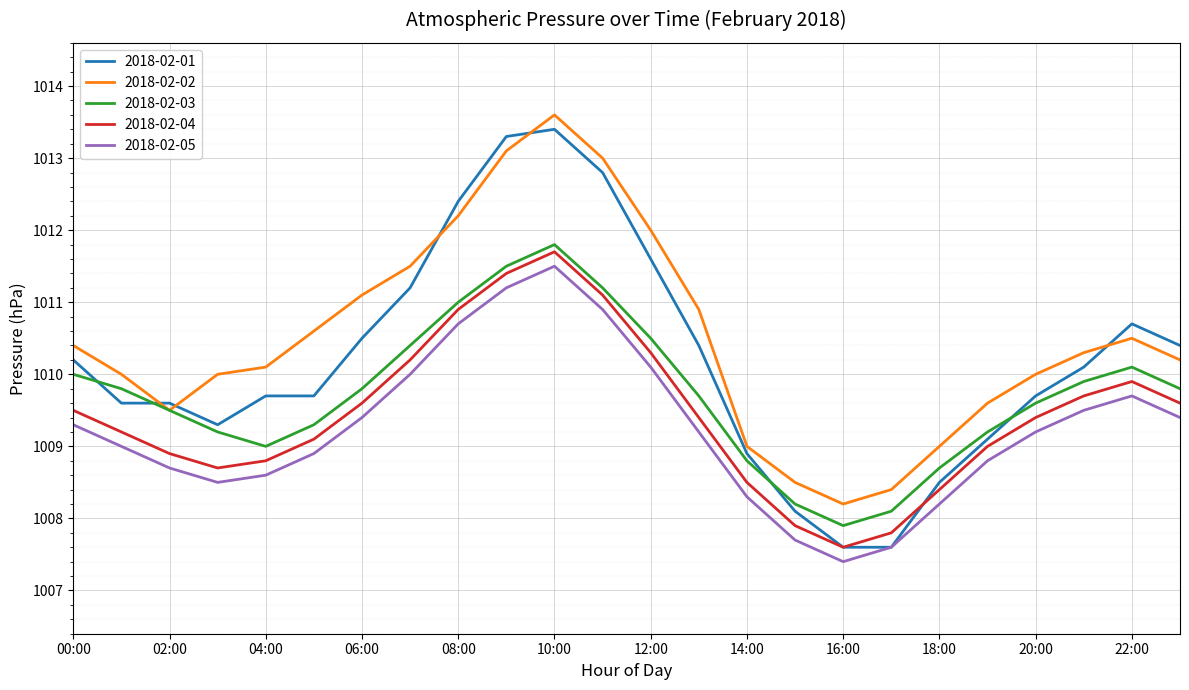

Which series has the widest spread of values?

2018-02-01